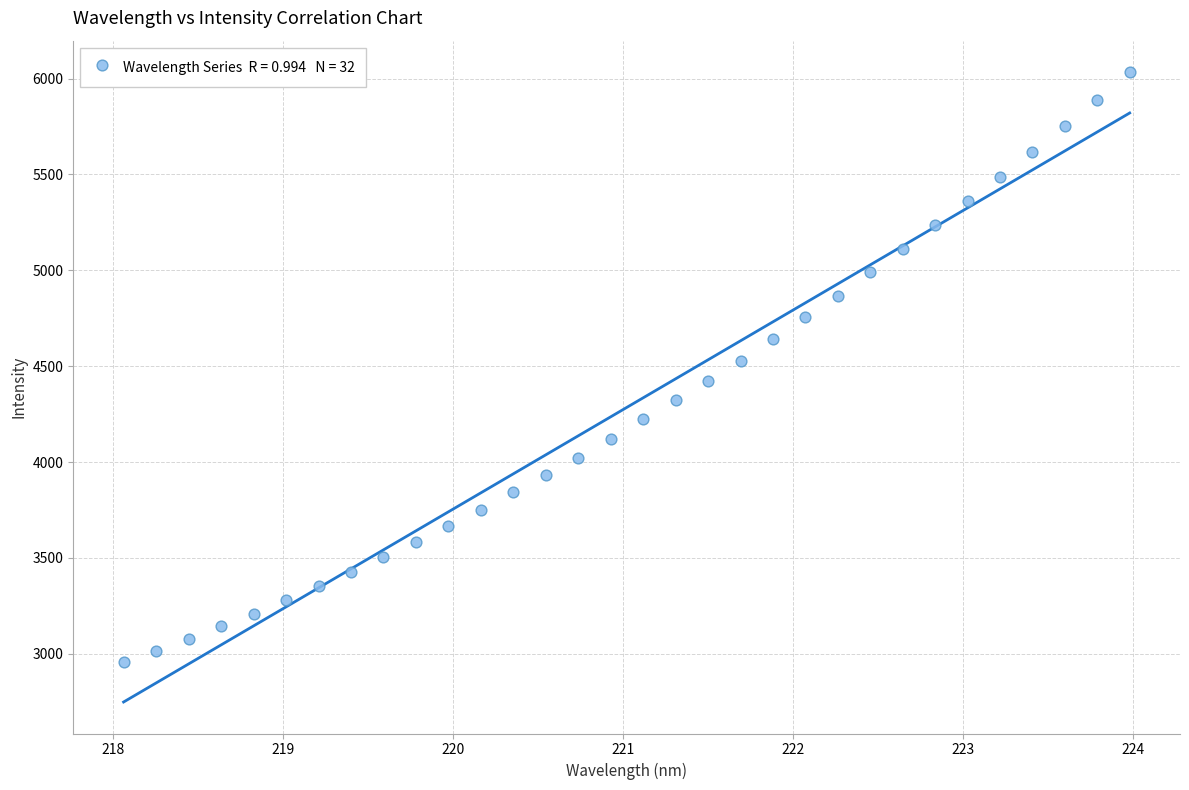

What is the range of X values (max minus min)?

5.9